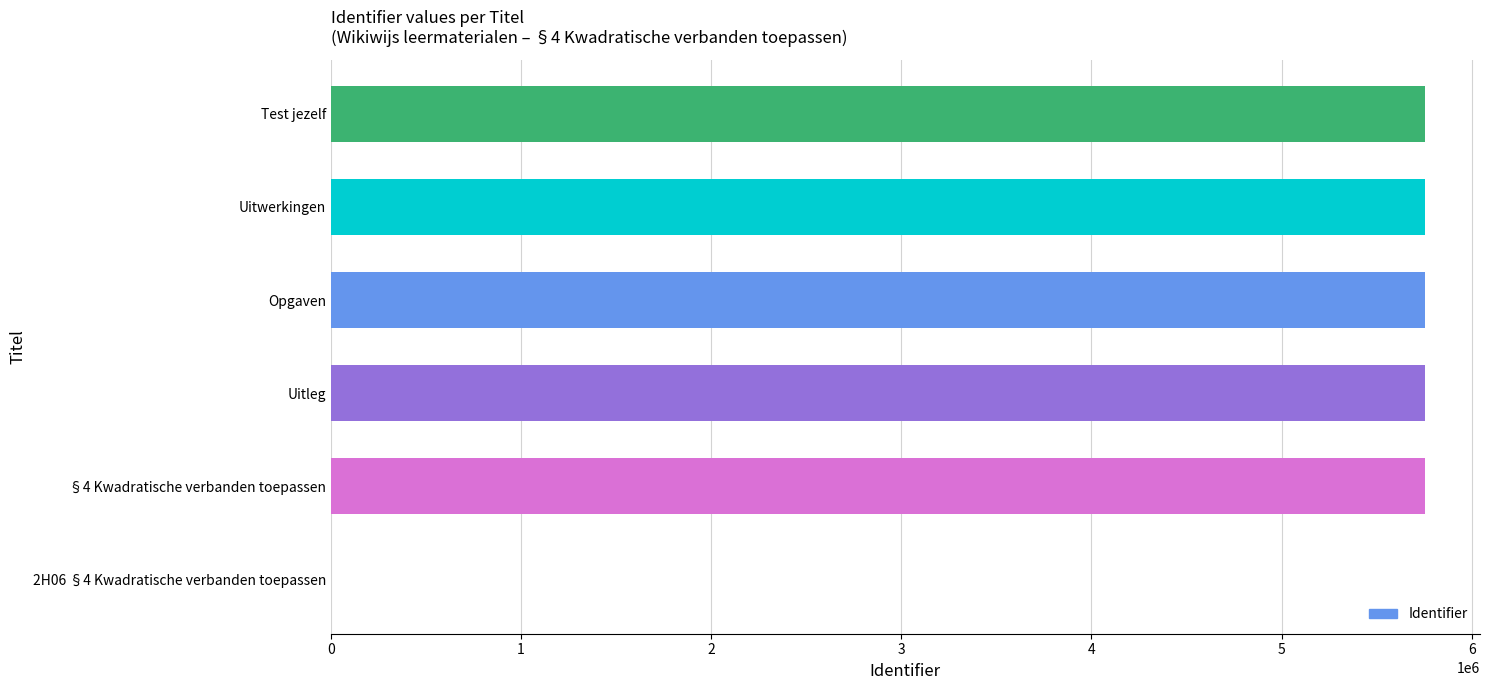

What value does the data have at Opgaven?

5755654